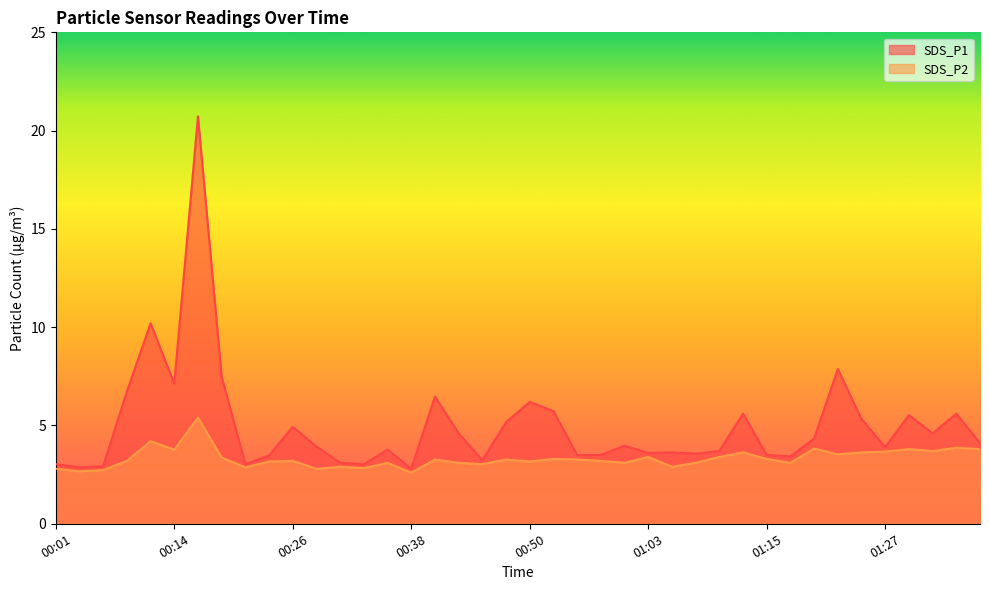

Reading left to right, transcribe all the data shown in this chart.

SDS_P1: 3.0	2.9	2.9	6.7	10.2	7.1	20.7	7.5	3.0	3.5	4.9	3.9	3.1	3.0	3.8	2.8	6.5	4.6	3.2	5.2	6.2	5.7	3.5	3.5	4.0	3.6	3.6	3.6	3.7	5.6	3.5	3.4	4.3	7.9	5.3	3.9	5.5	4.6	5.6	4.1
SDS_P2: 2.8	2.7	2.7	3.2	4.2	3.8	5.4	3.4	2.9	3.2	3.2	2.8	2.9	2.8	3.1	2.6	3.3	3.1	3.0	3.3	3.2	3.3	3.3	3.2	3.1	3.4	2.9	3.1	3.4	3.6	3.3	3.1	3.8	3.5	3.6	3.7	3.8	3.7	3.9	3.8